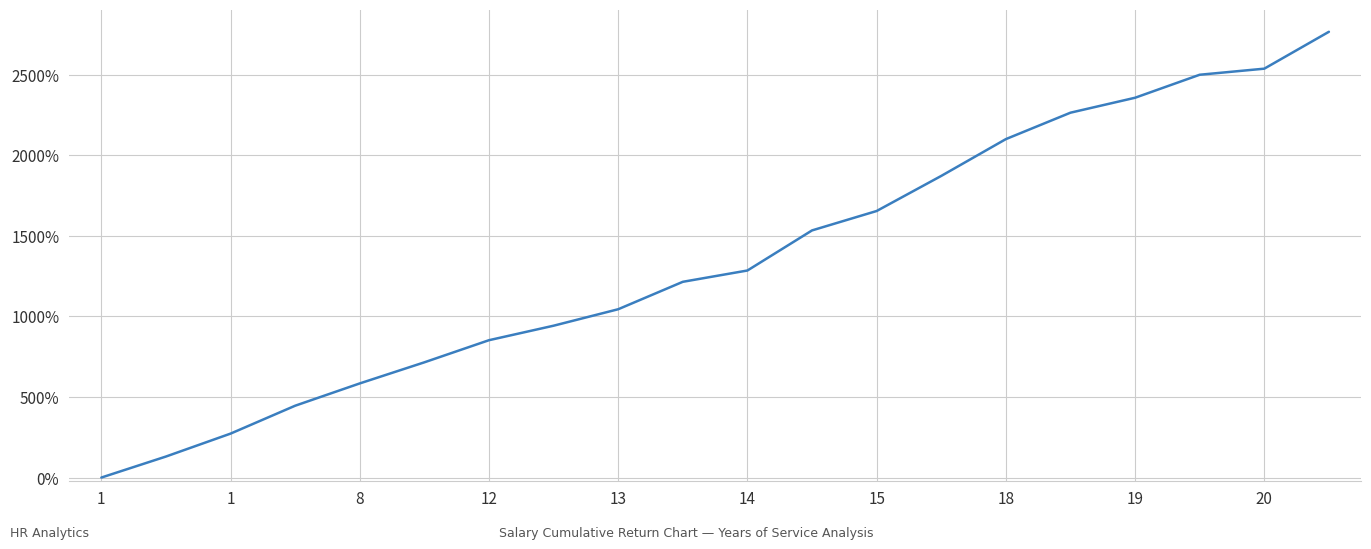

What is the maximum value shown in the chart?

2766.6